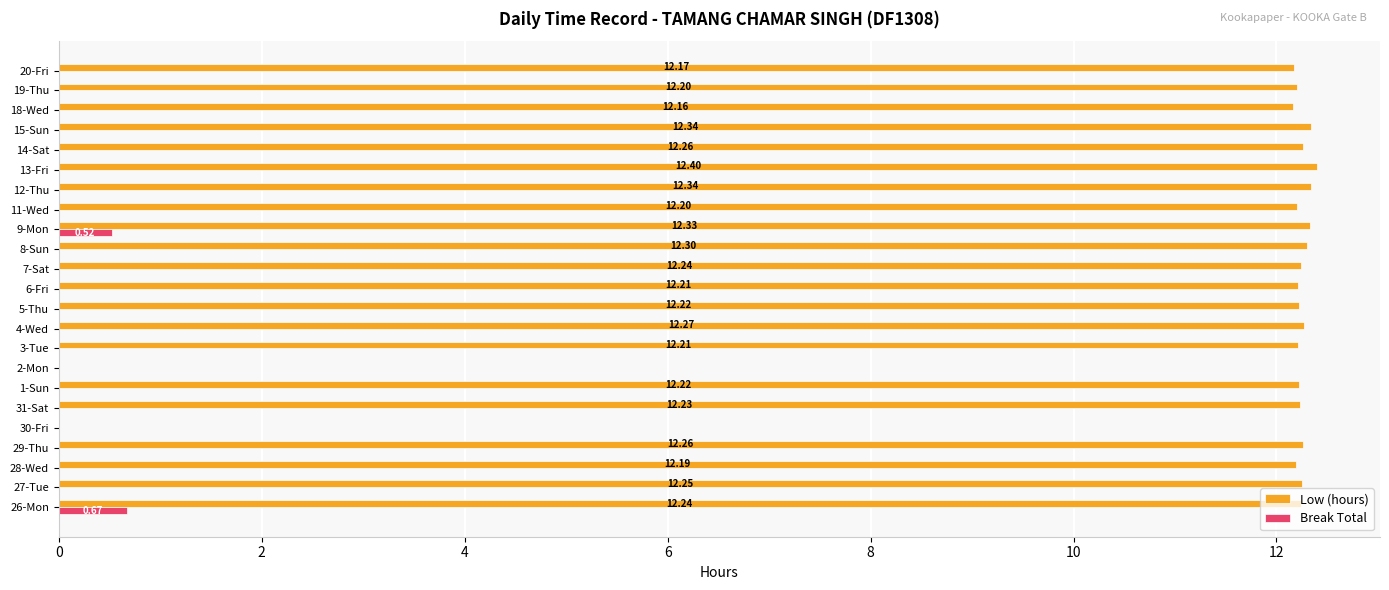

Which series changed the most between 4-Wed and 13-Fri?

Low (hours)